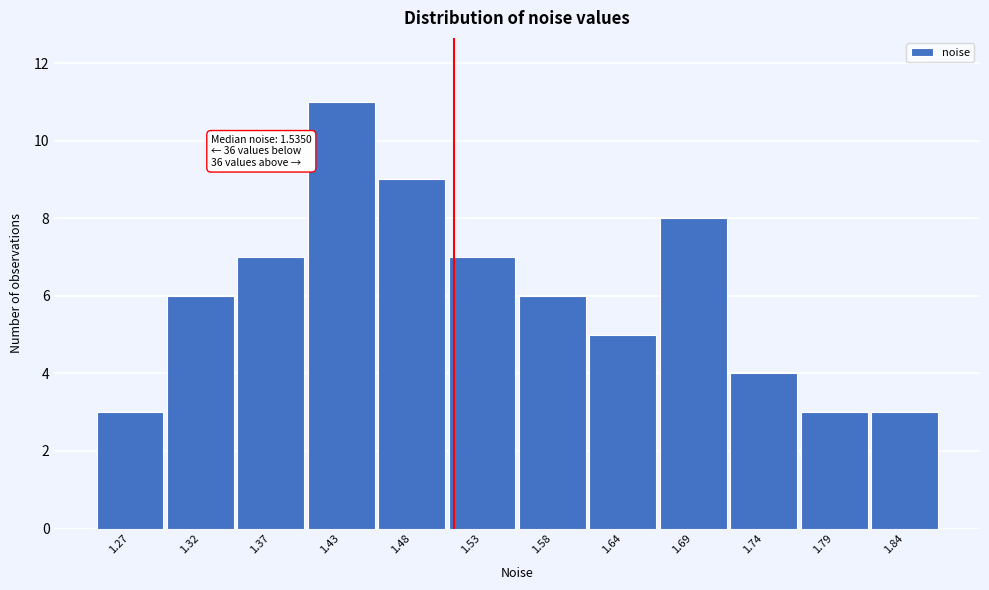

Reading left to right, transcribe all the data shown in this chart.

1.27=3	1.32=6	1.37=7	1.43=11	1.48=9	1.53=7	1.58=6	1.64=5	1.69=8	1.74=4	1.79=3	1.84=3